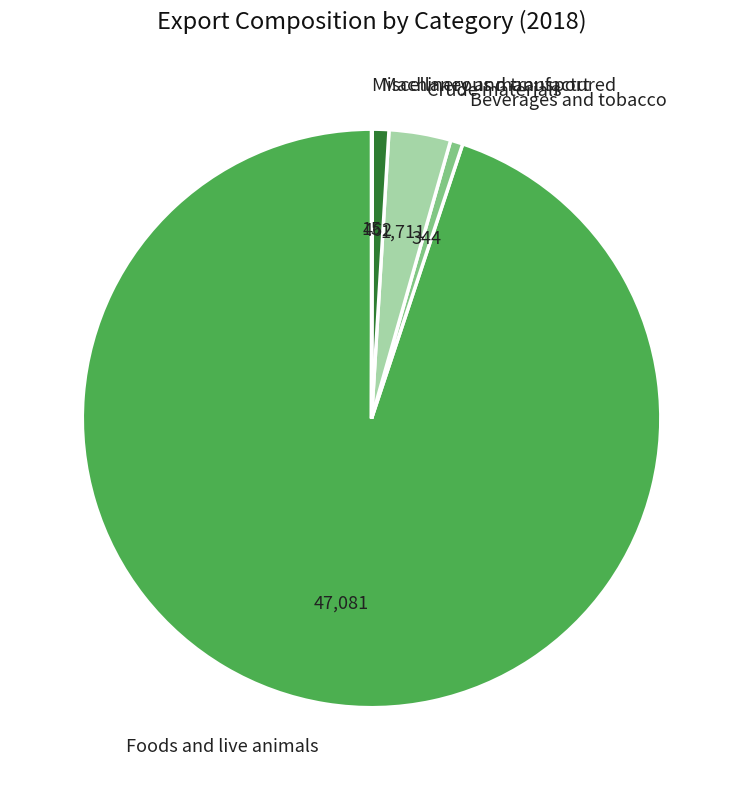

What is the largest slice in the pie chart?

Foods and live animals